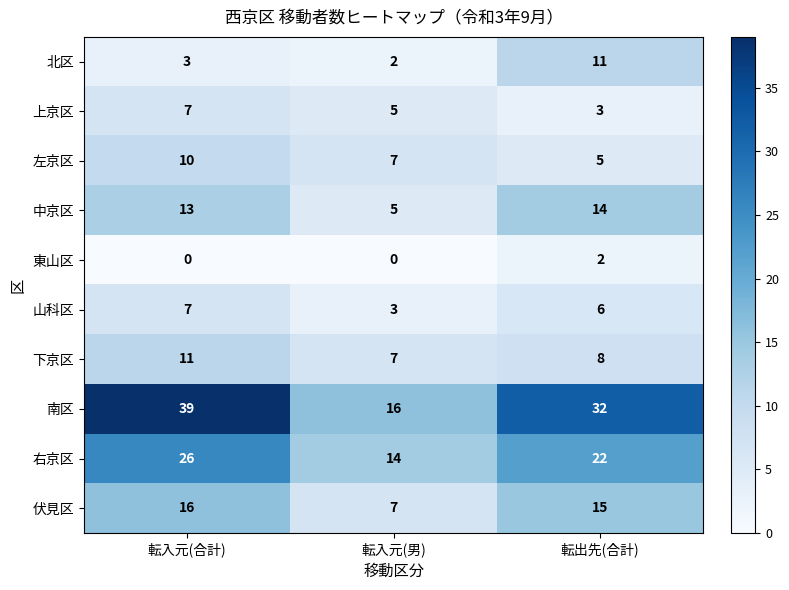

The value of 左京区 at 転入元(合計) is 18. True or false?

False